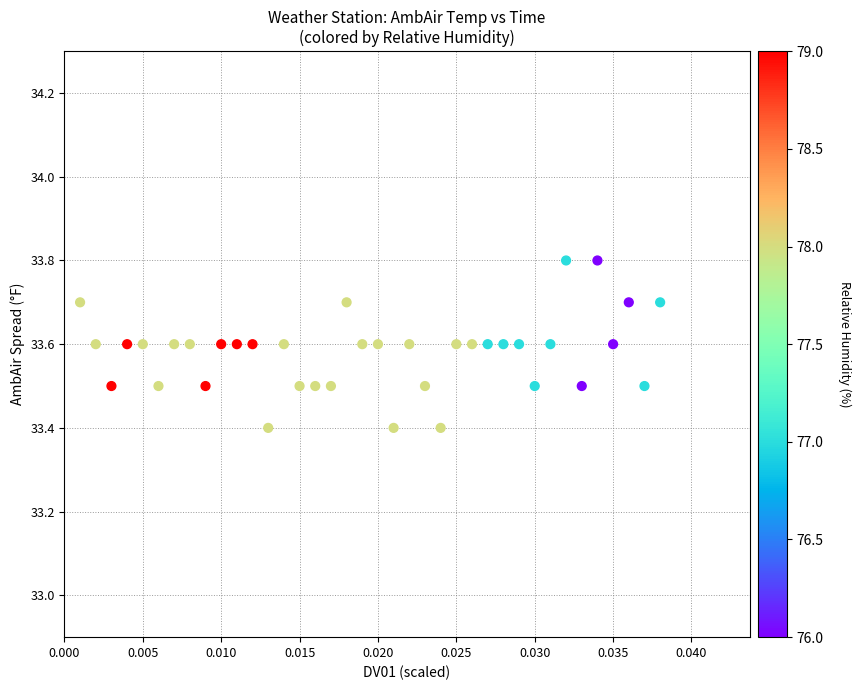

What is the range of Y values (max minus min)?

0.4